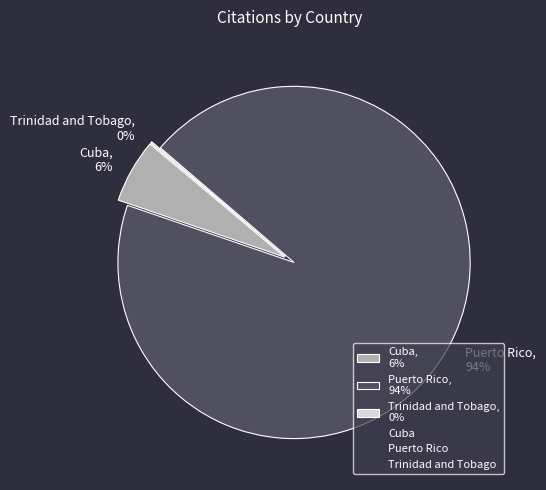

Which category has the biggest portion of the pie?

Puerto Rico